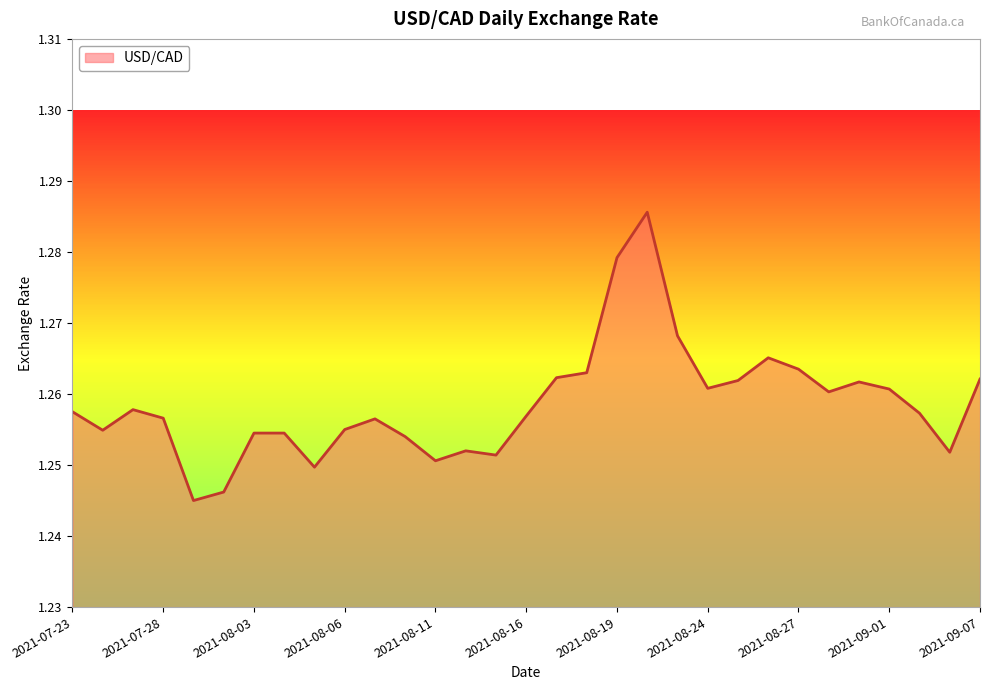

How many points are lower than both their immediate neighbors (excluding endpoints)?

8